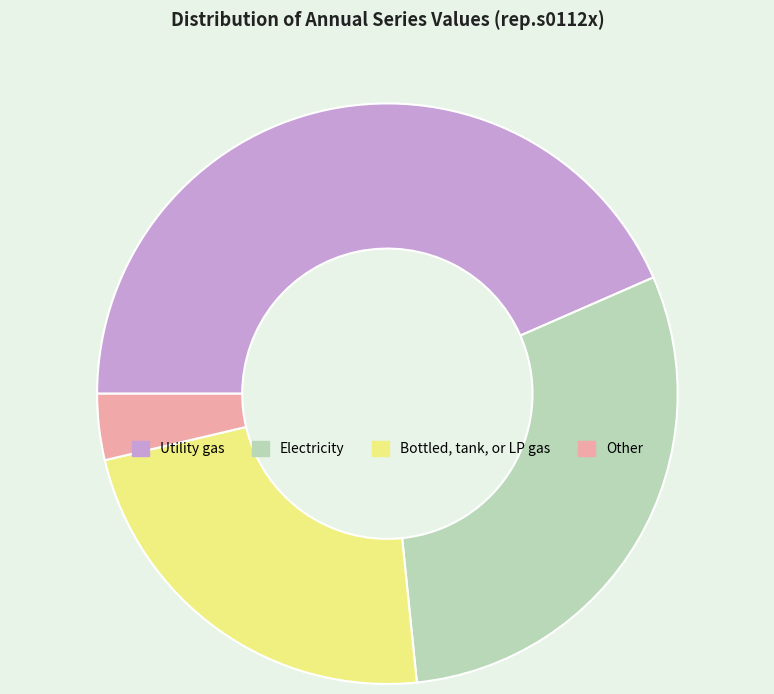

What is the smallest slice in the pie chart?

Other